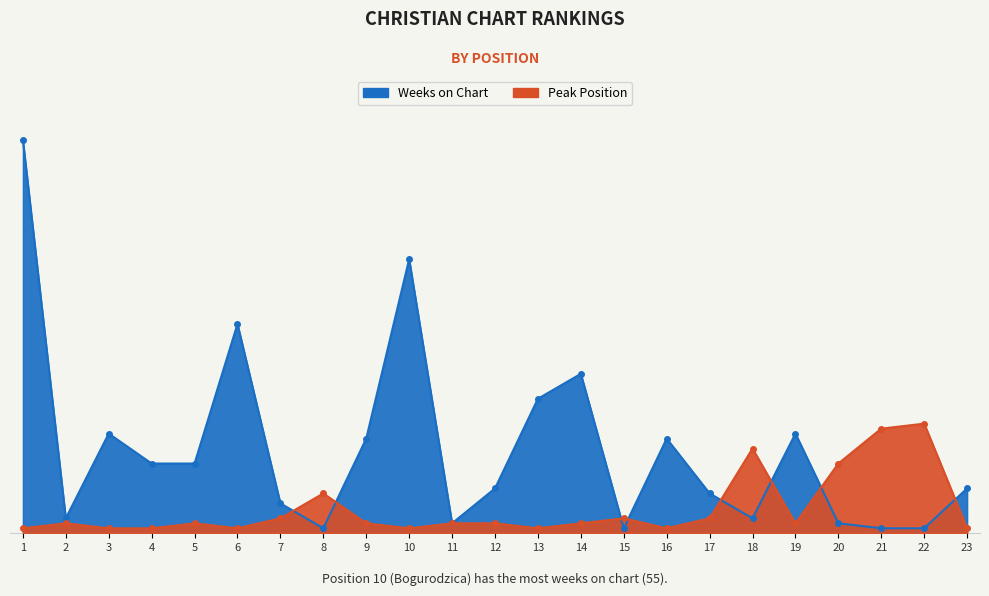

The Weeks on Chart series shows 20 at 19. True or false?

True